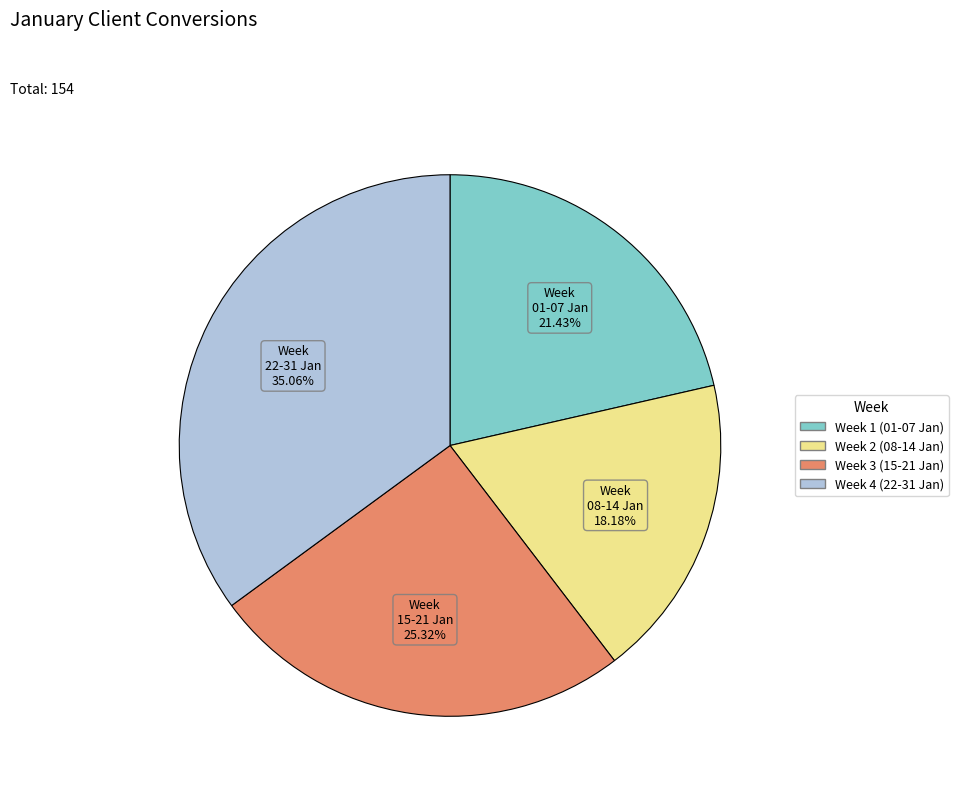

To the nearest percent, what is the difference between the largest and smallest slice percentages?

17%